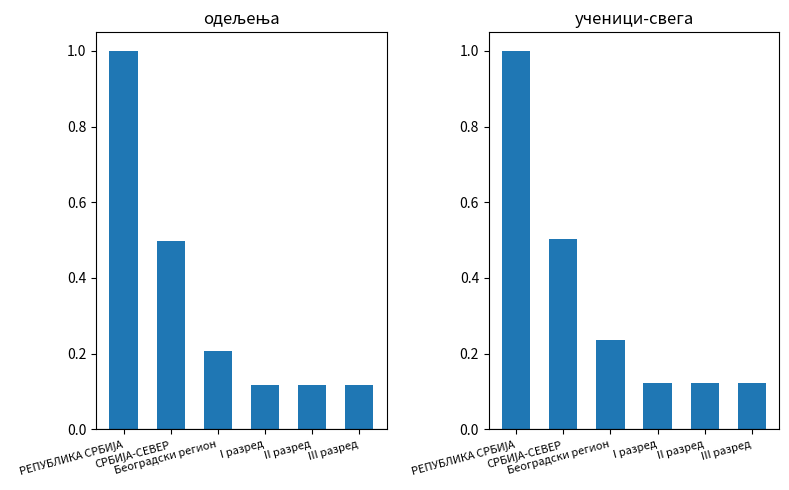

How many distinct data groups are displayed?

2